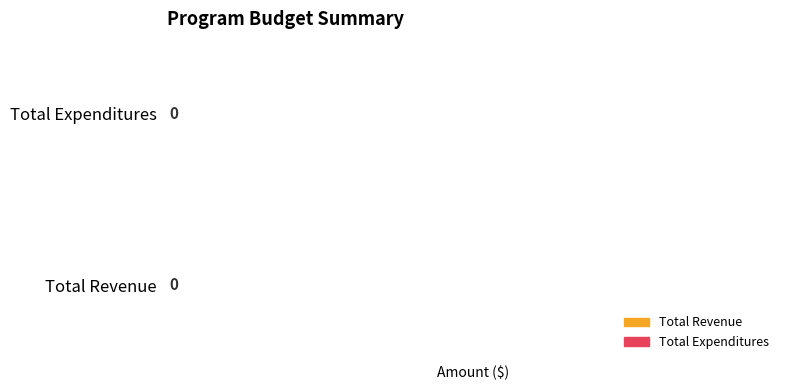

The Total Revenue series shows 0.2 at 1. True or false?

False